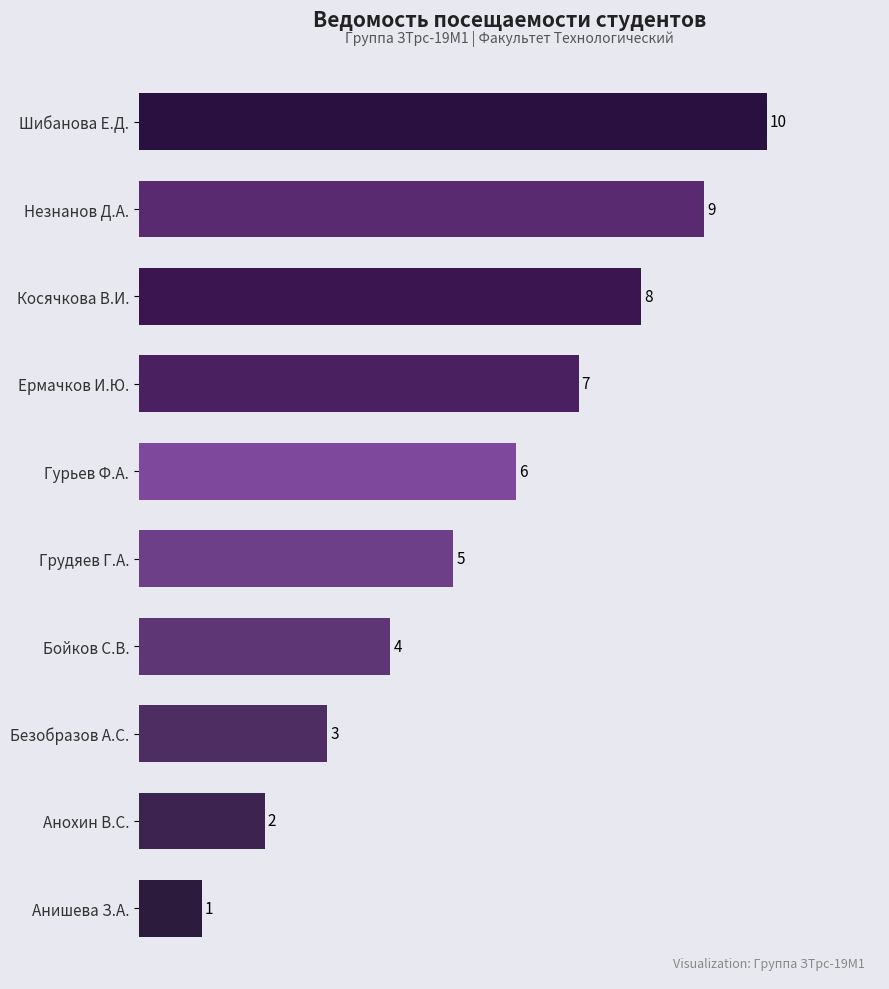

Which label corresponds to the smallest value in the chart?

Анишева З.А.